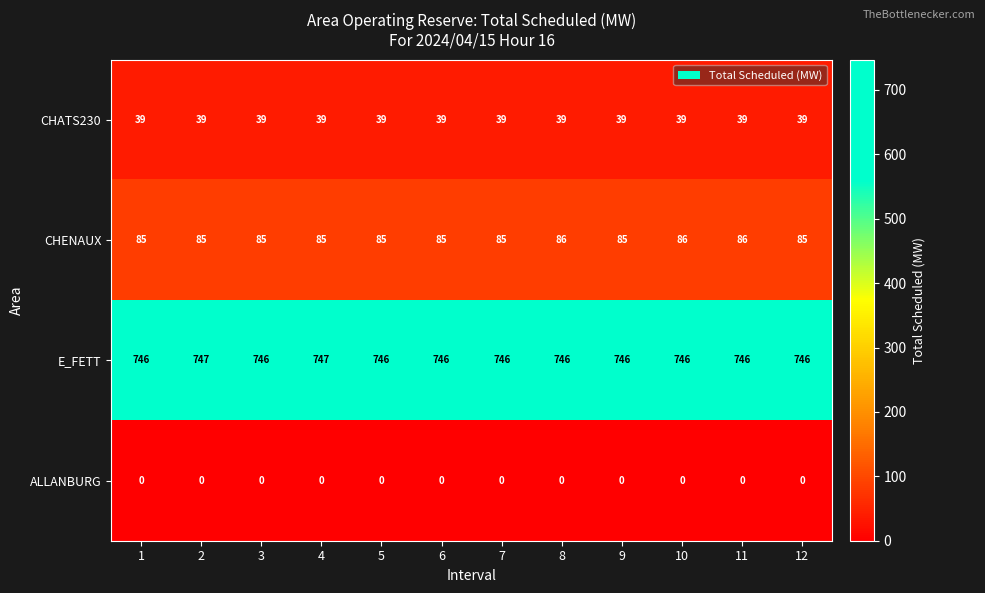

What is the minimum value for CHATS230?

39